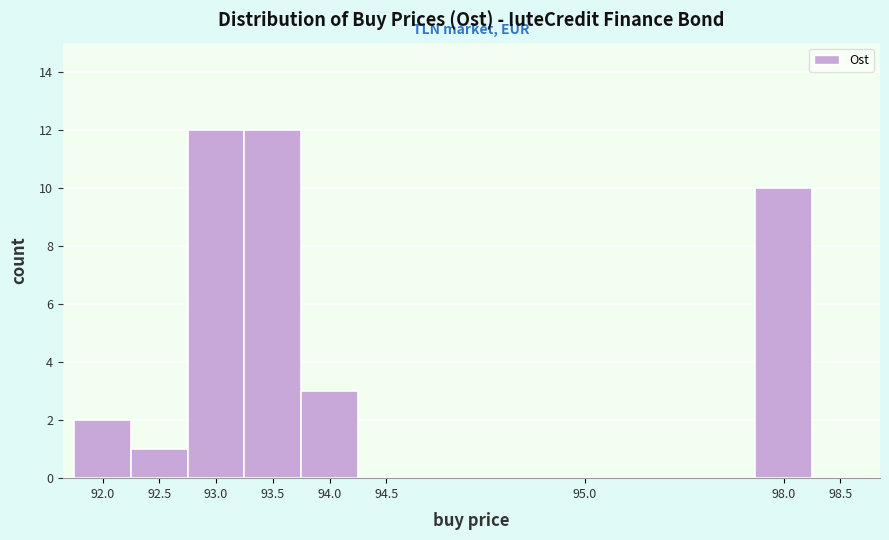

Reading left to right, extract all data points from this chart.

92.0=2	92.5=1	93.0=12	93.5=12	94.0=3	94.5=0	95.0=0	98.0=10	98.5=0